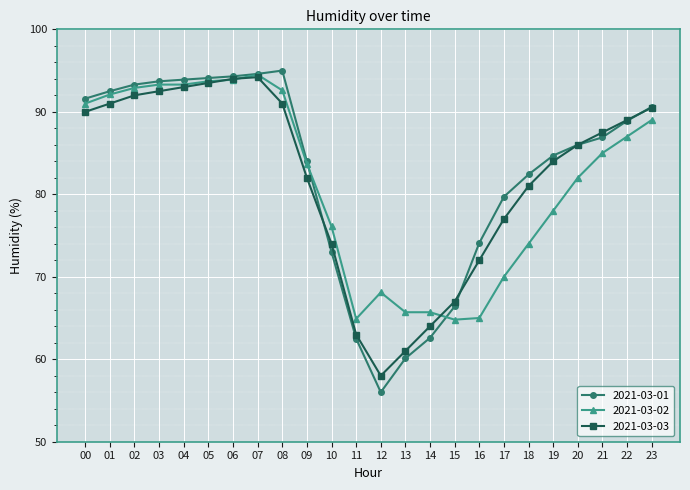

Which series ends up on top after the final intersection of 2021-03-01 and 2021-03-02?

2021-03-01